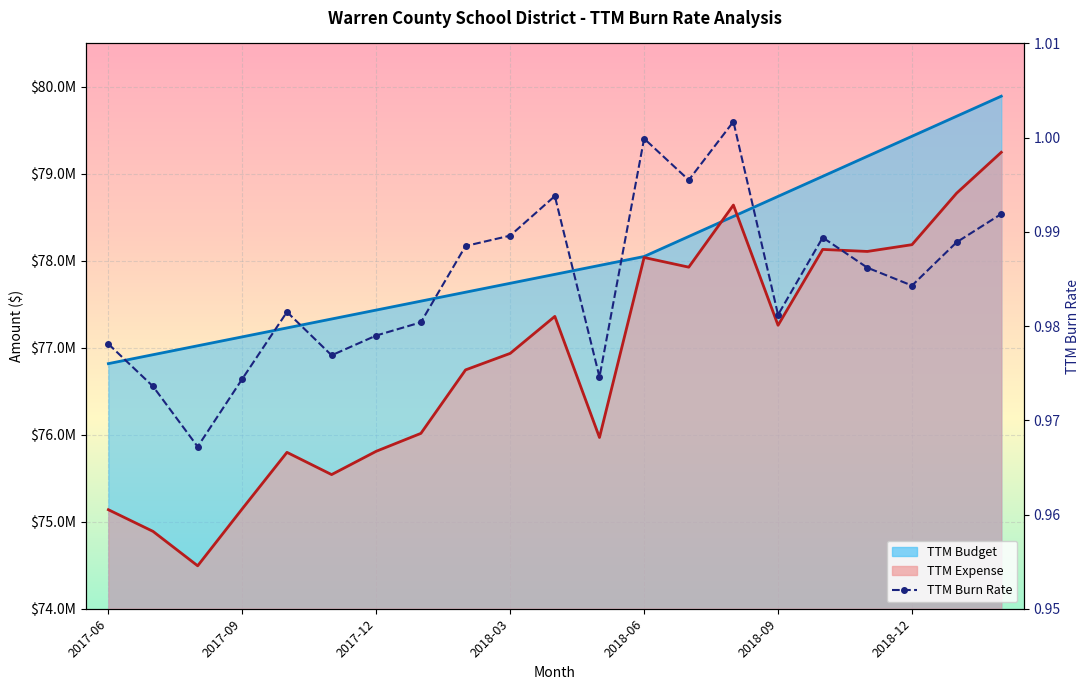

The value at 2018-09 is 0.5. True or false?

False